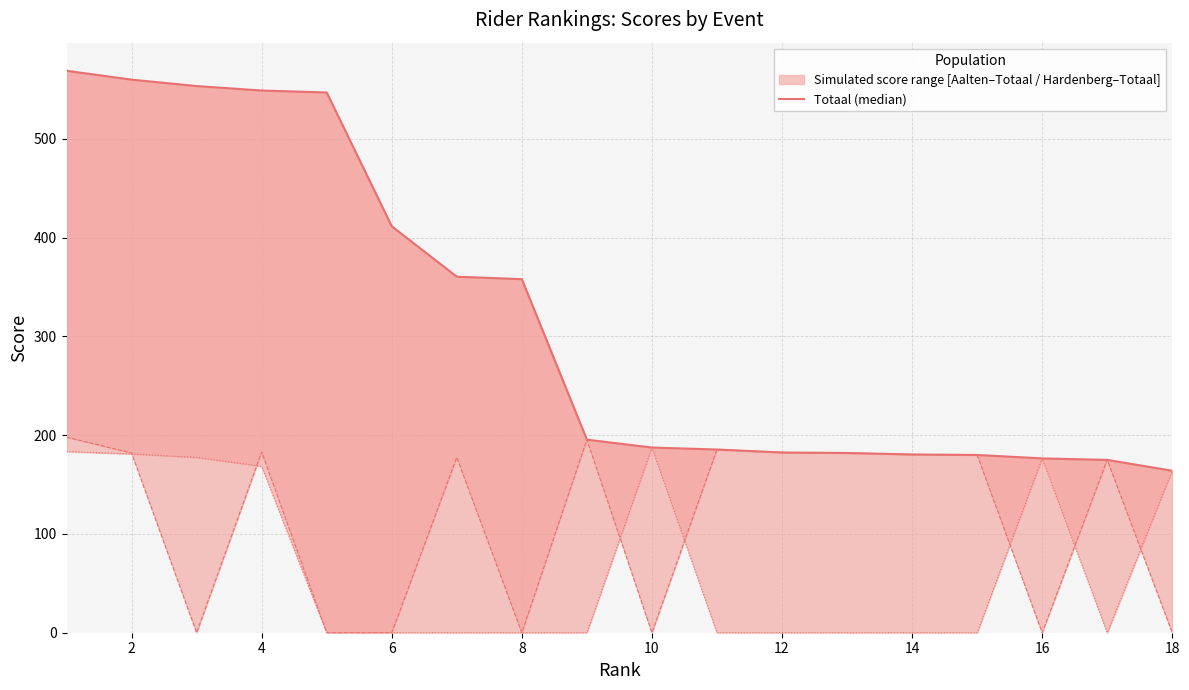

Count the number of categories in the chart.

18